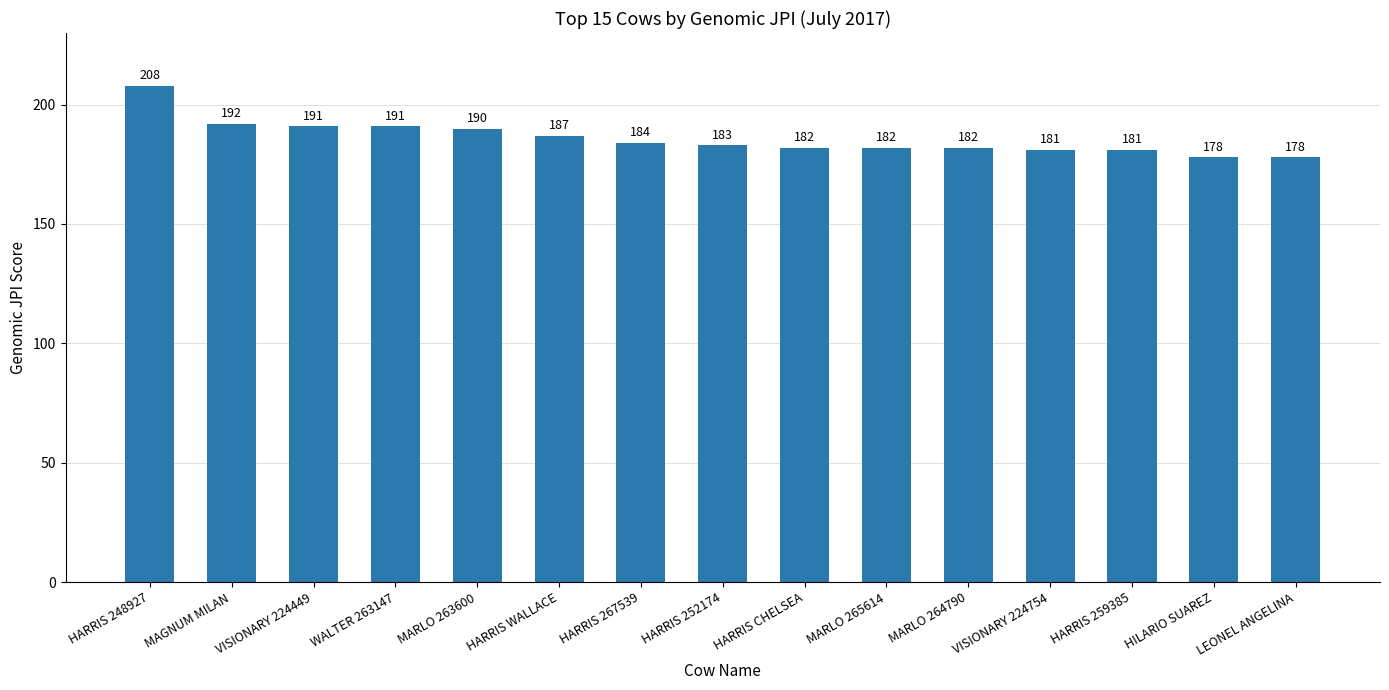

Which category has the highest value across all series?

HARRIS 248927